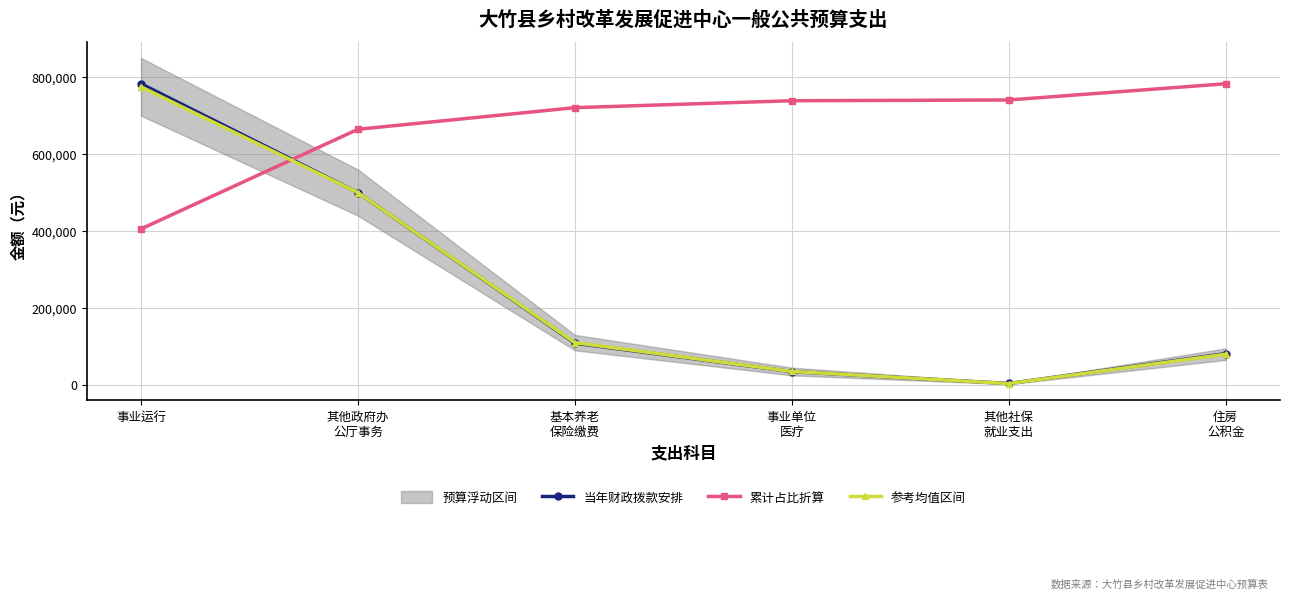

True or false: 当年财政拨款安排 and 参考均值区间 intersect in this chart.

True